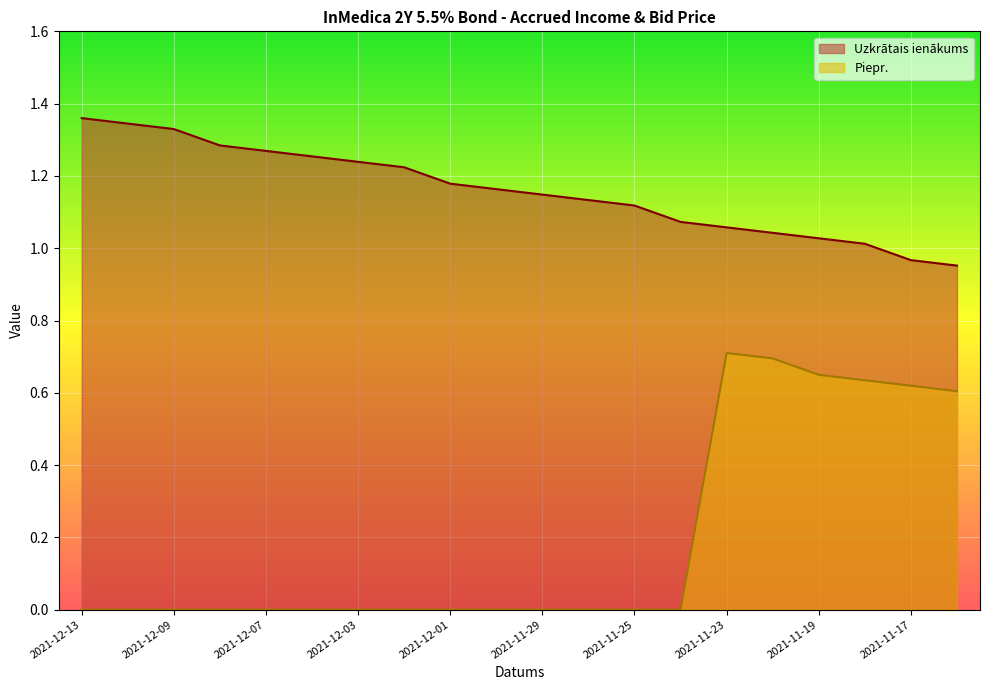

Is it true that Uzkrātais ienākums equals 2.0 at 2021-12-08?

False